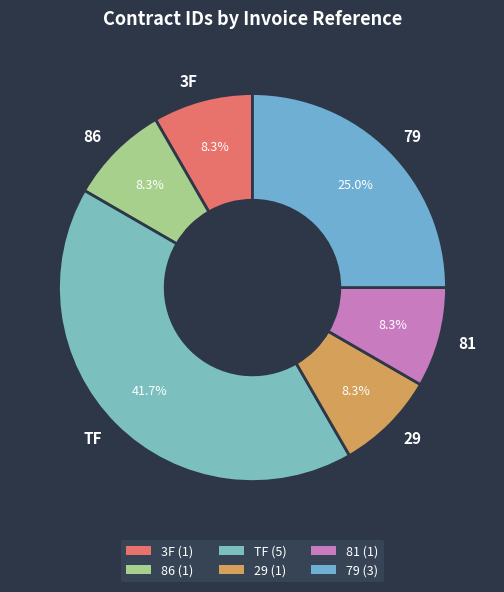

What is the ratio of the value at 86 to the value at 79?

0.3